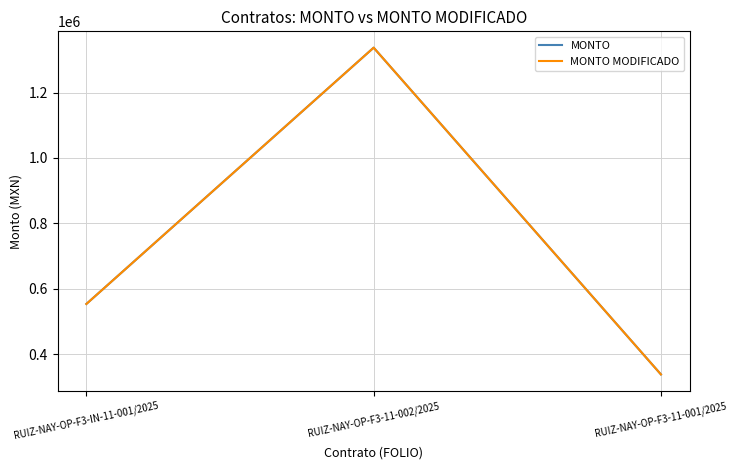

List the series in order of their peak value, lowest first.

MONTO, MONTO MODIFICADO